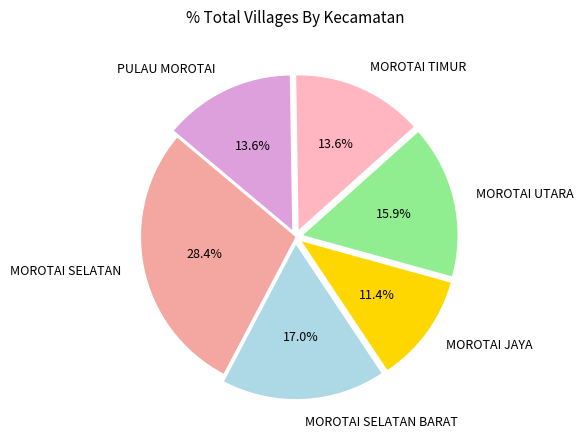

Is there a majority slice in this chart?

No